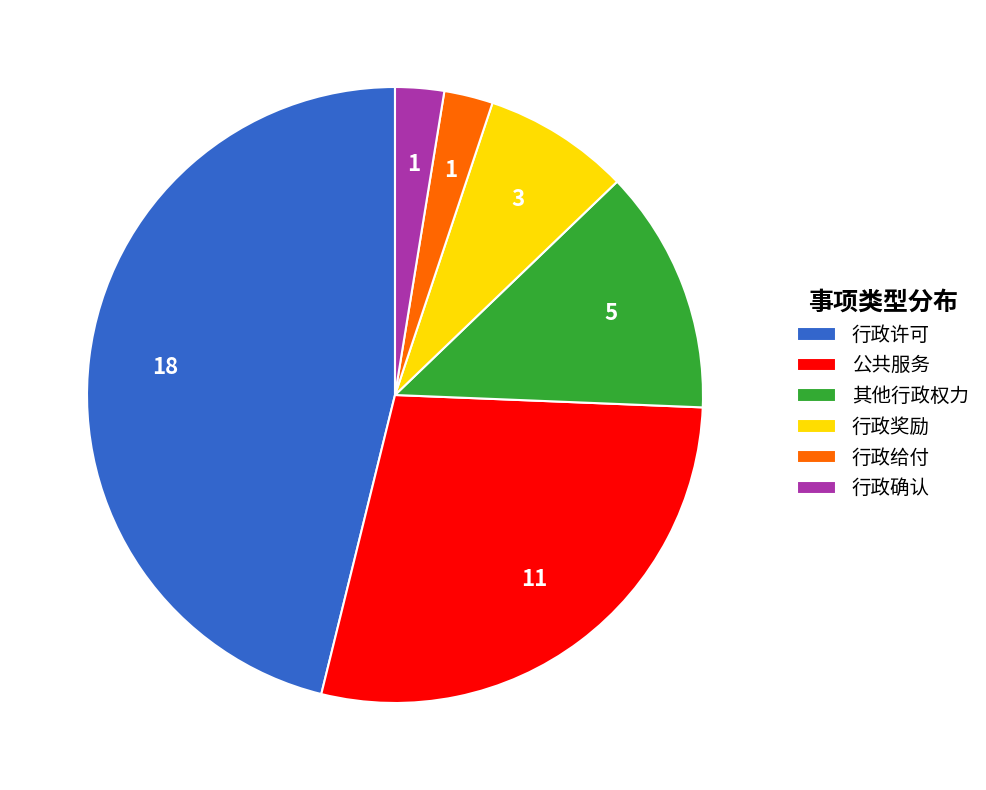

How many segments does this pie chart have?

6